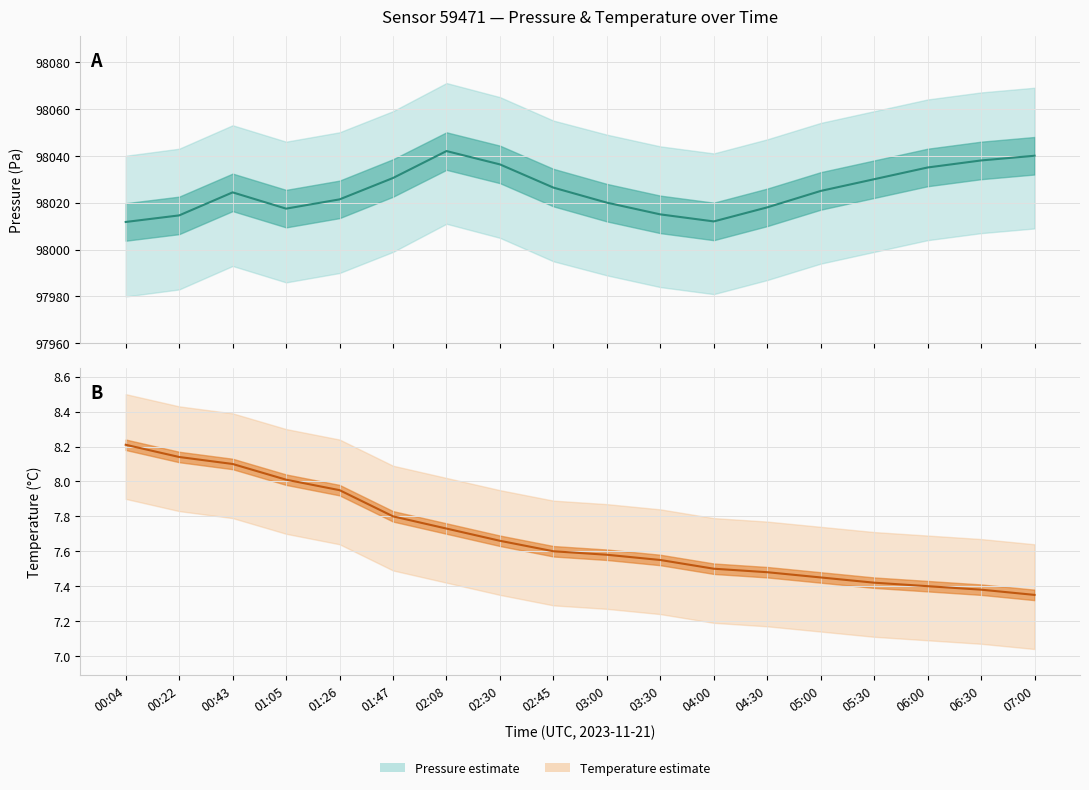

True or false: Temperature (°C) and Pressure (Pa) intersect in this chart.

False